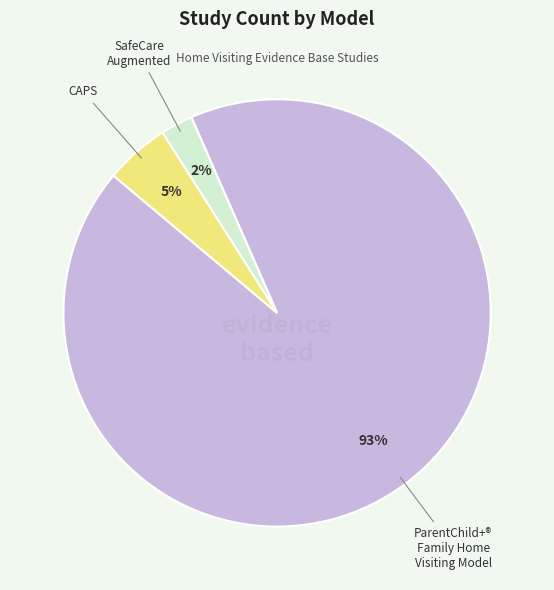

How many slices are in this pie chart?

3